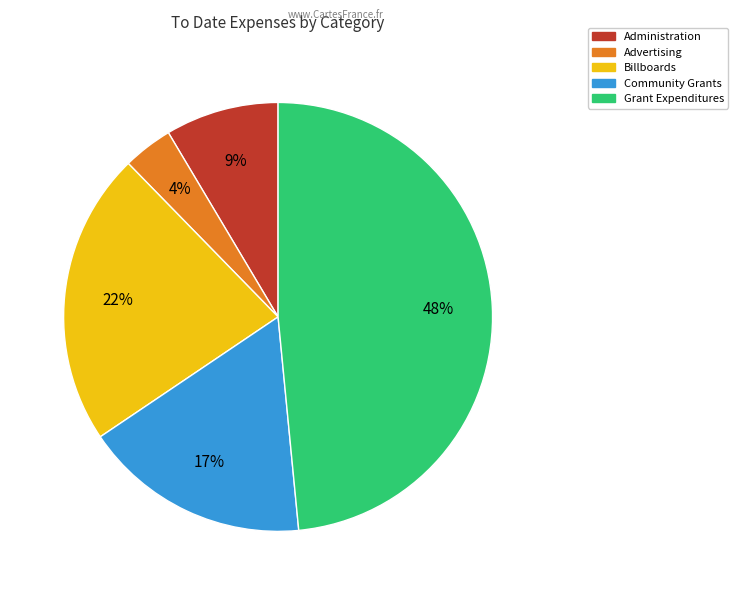

The Billboards slice represents 36% of the pie. True or false?

False